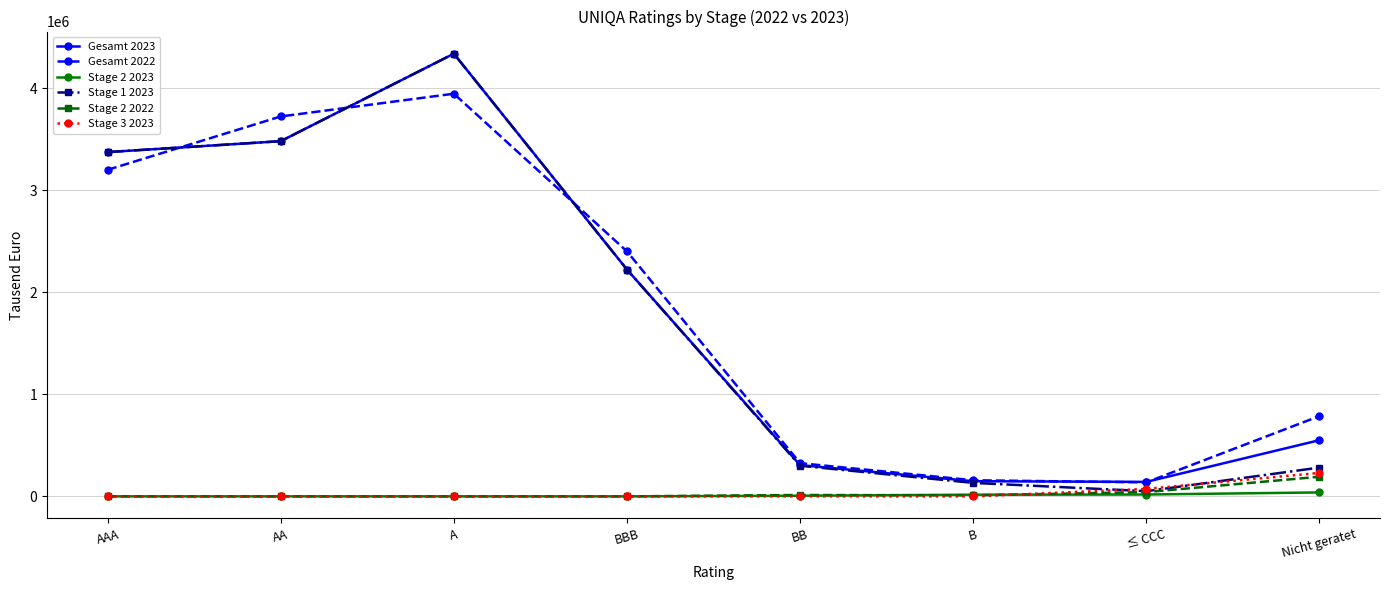

What is the label of the 2nd point from the left?

AA